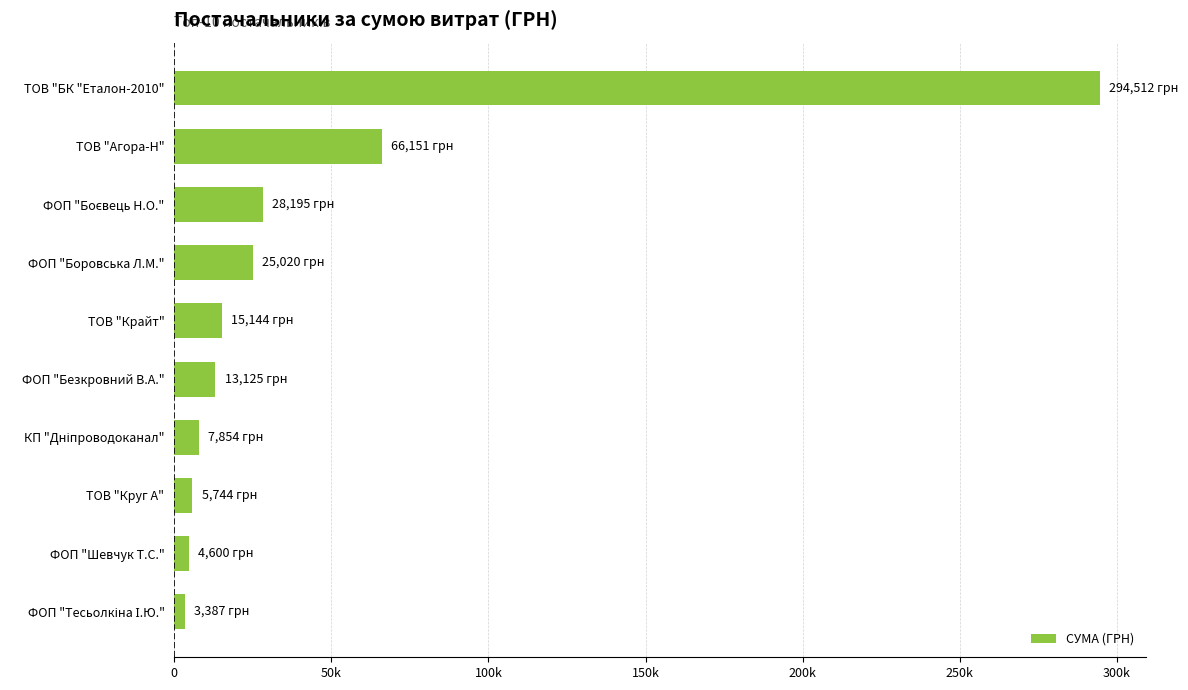

At which category does the chart reach its peak across all series?

ТОВ "БК "Еталон-2010"